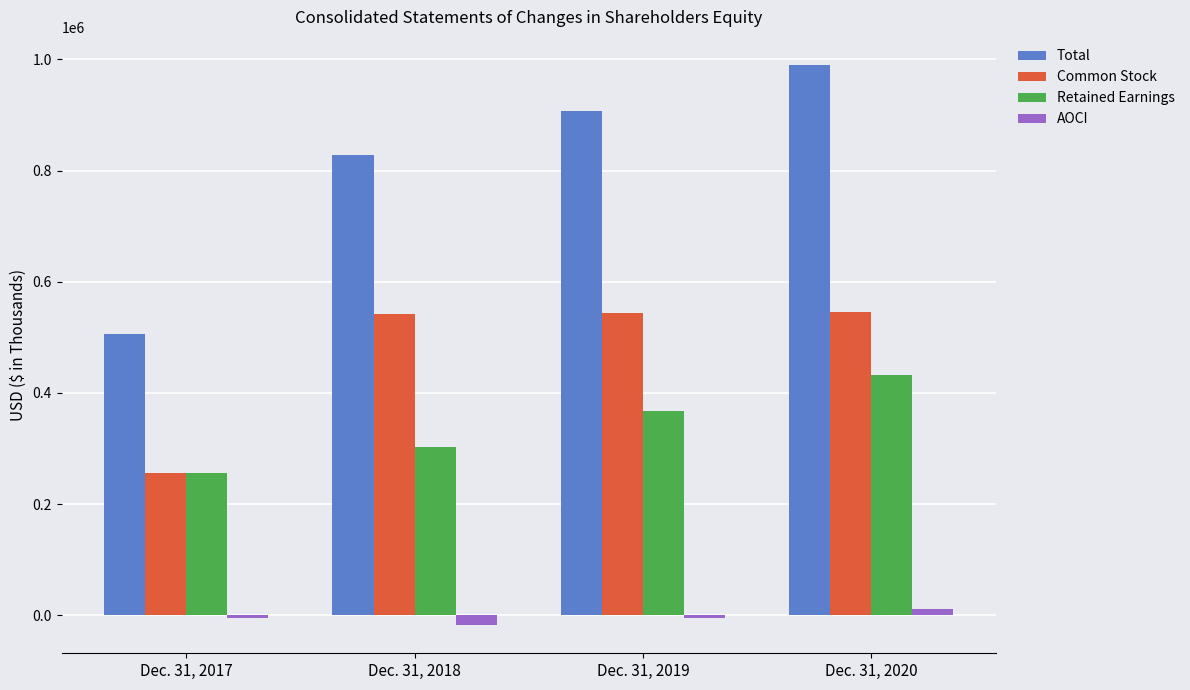

What is the greatest value displayed?

989922